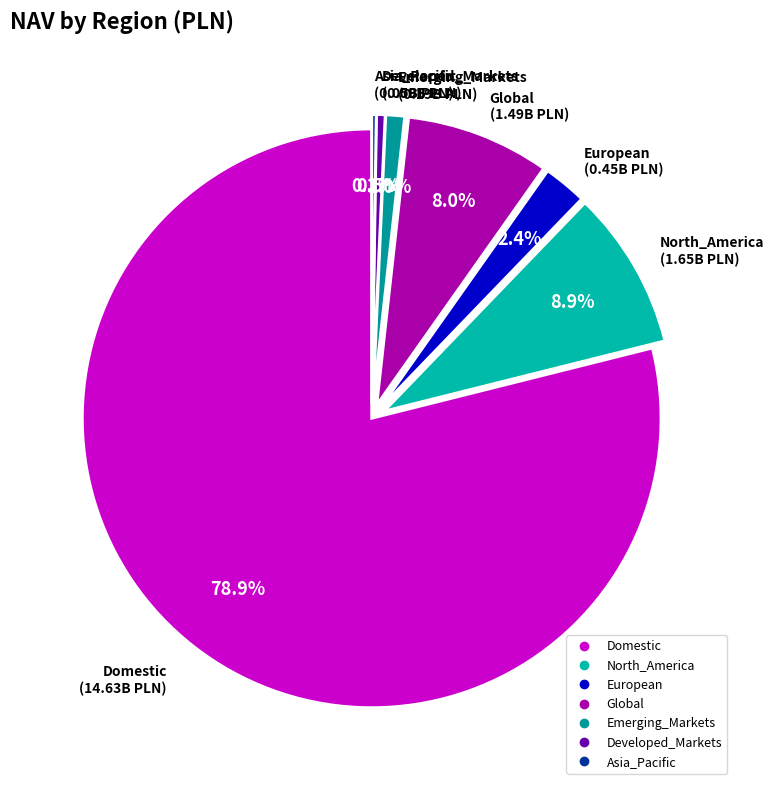

Between European and North_America, which is larger?

North_America